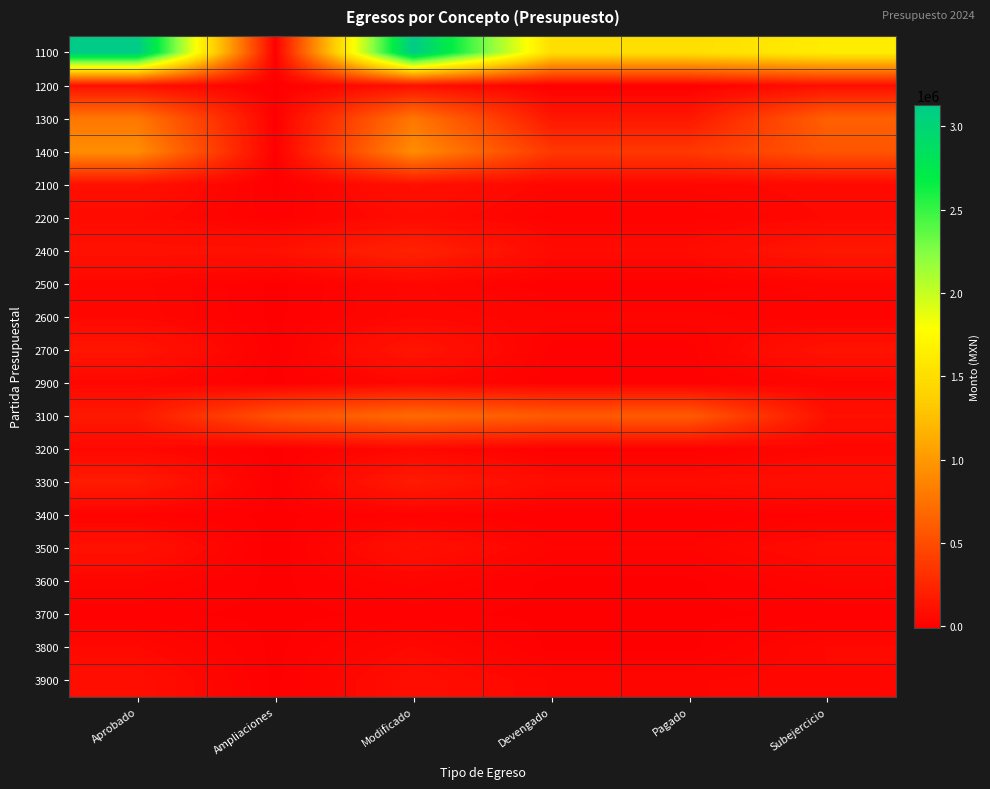

How many data points does each series have?

6